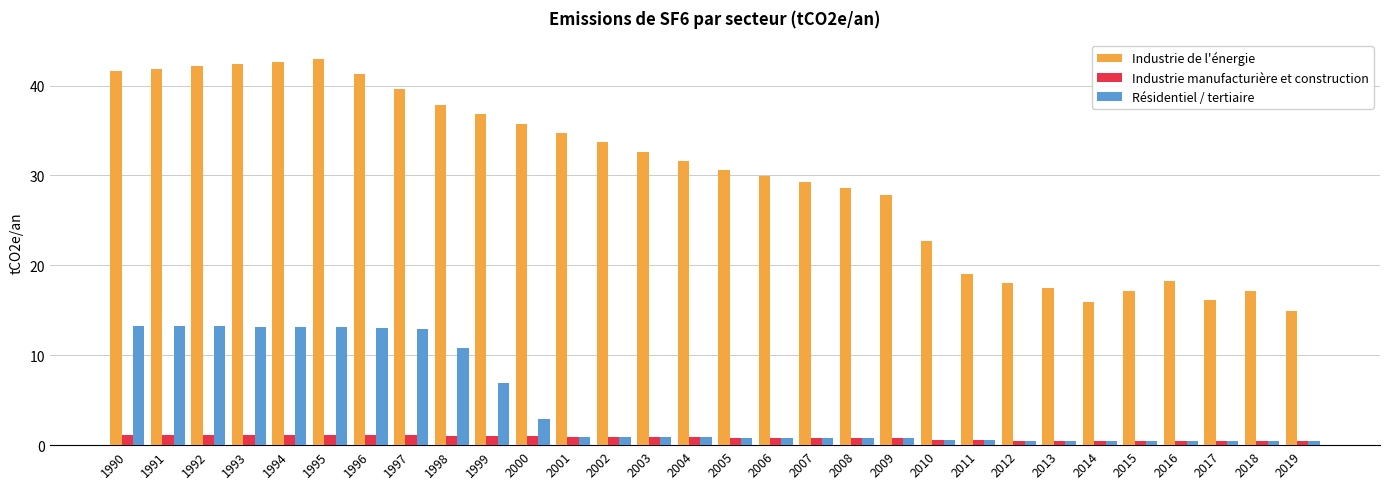

List the series in order of their peak value, lowest first.

Industrie manufacturière et construction, Résidentiel / tertiaire, Industrie de l'énergie